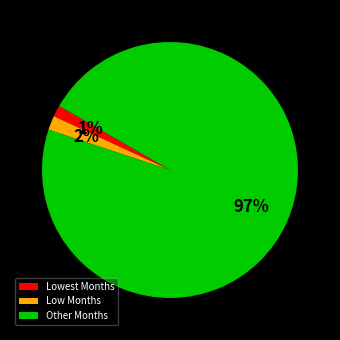

Count the number of slices in the pie.

3